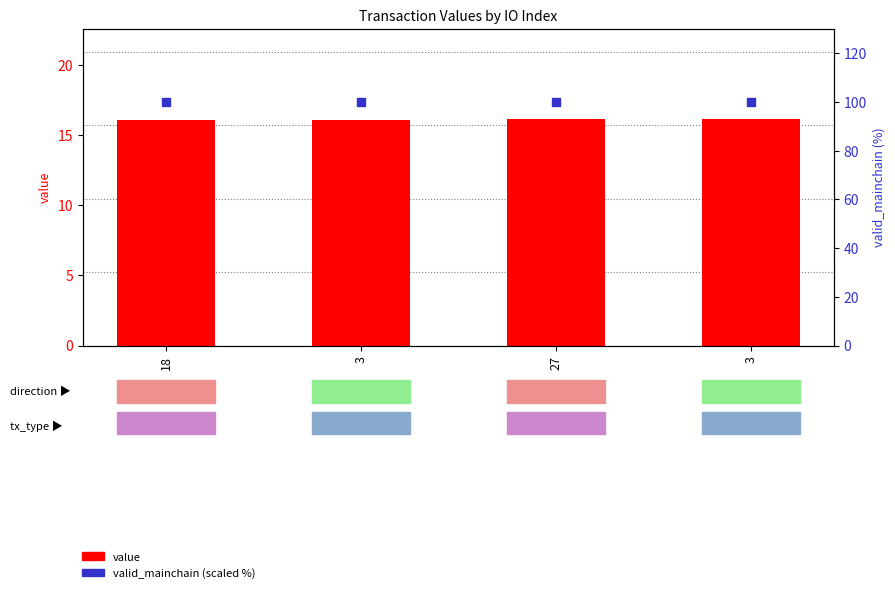

What are all the series names shown in the legend?

value, valid_mainchain (scaled %)